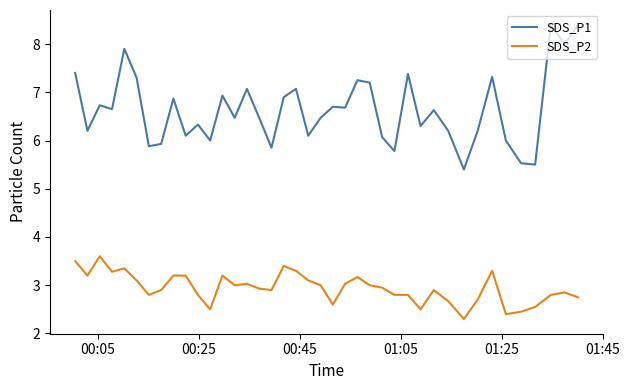

True or false: SDS_P2 and SDS_P1 cross at least once.

False